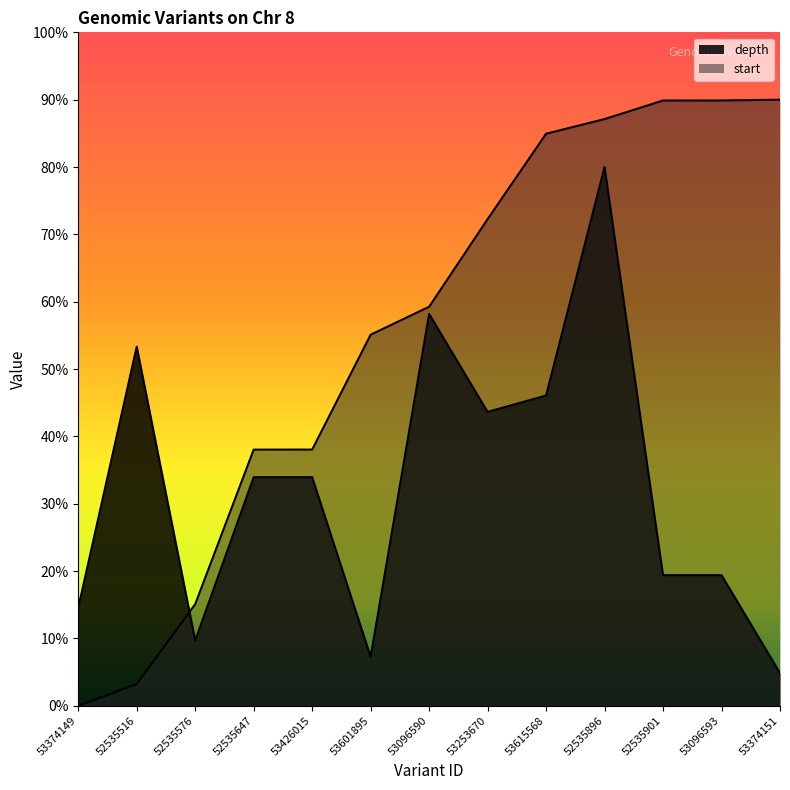

Which series has the largest total across all categories?

start